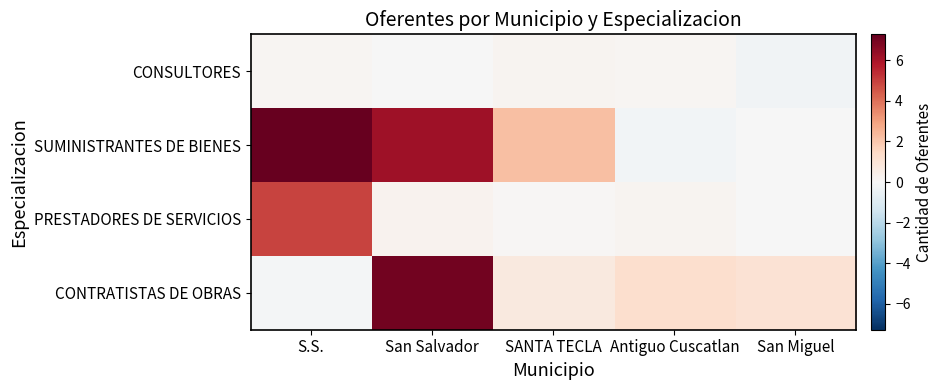

Reading left to right, transcribe all the data shown in this chart.

CONSULTORES: S.S.=0.2	San Salvador=-0.0	SANTA TECLA=0.2	Antiguo Cuscatlan=0.1	San Miguel=-0.2
SUMINISTRANTES DE BIENES: S.S.=7.3	San Salvador=6.2	SANTA TECLA=2.2	Antiguo Cuscatlan=-0.2	San Miguel=-0.0
PRESTADORES DE SERVICIOS: S.S.=4.9	San Salvador=0.3	SANTA TECLA=0.1	Antiguo Cuscatlan=0.2	San Miguel=-0.0
CONTRATISTAS DE OBRAS: S.S.=-0.2	San Salvador=7.0	SANTA TECLA=0.7	Antiguo Cuscatlan=1.2	San Miguel=1.1